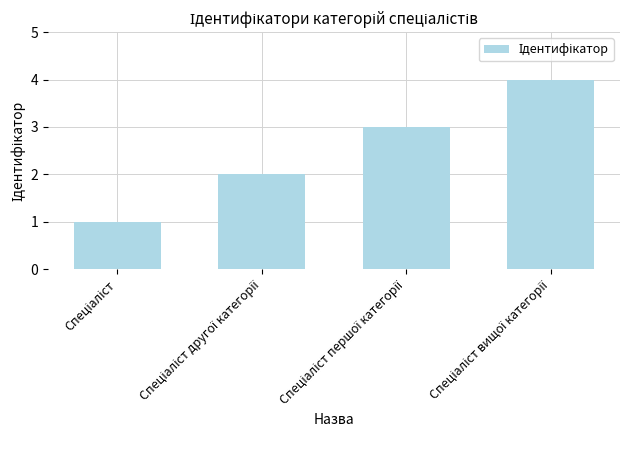

What is the difference between the maximum and second lowest values?

2